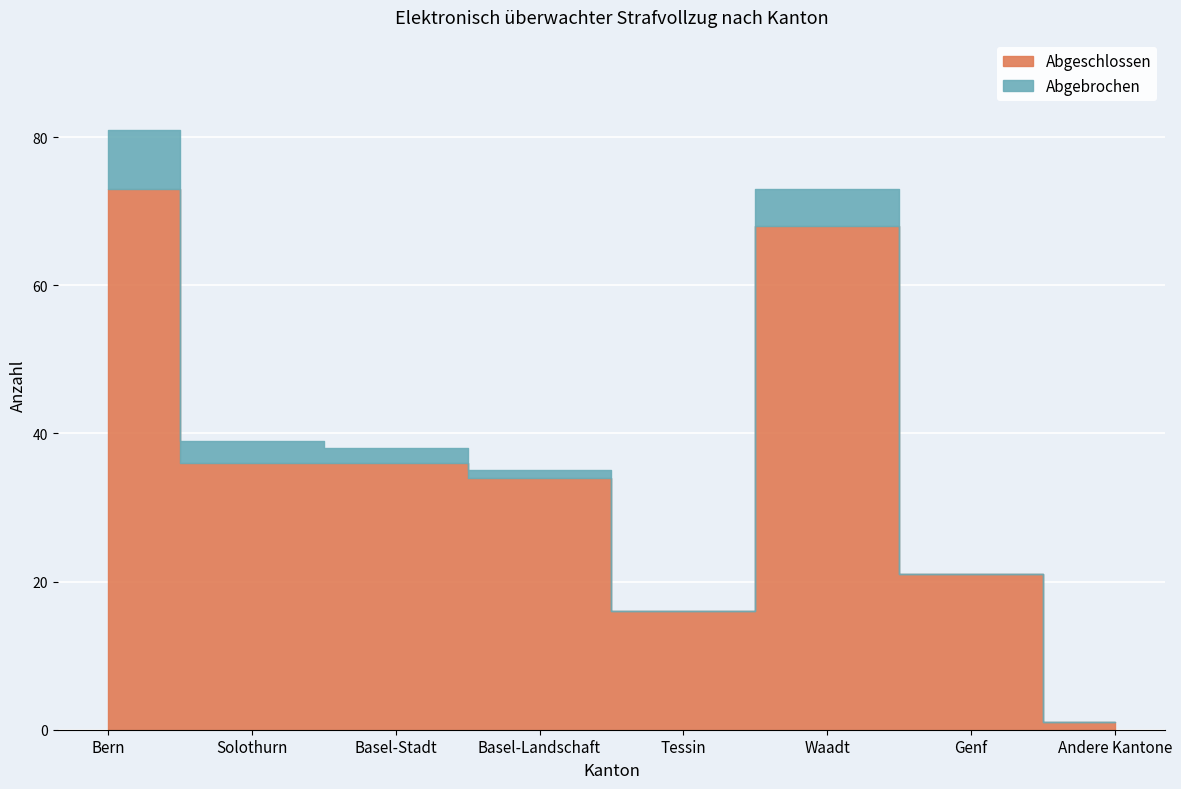

Reading left to right, extract all data points from this chart.

Bern=73	Solothurn=36	Basel-Stadt=36	Basel-Landschaft=34	Tessin=16	Waadt=68	Genf=21	Andere Kantone=1